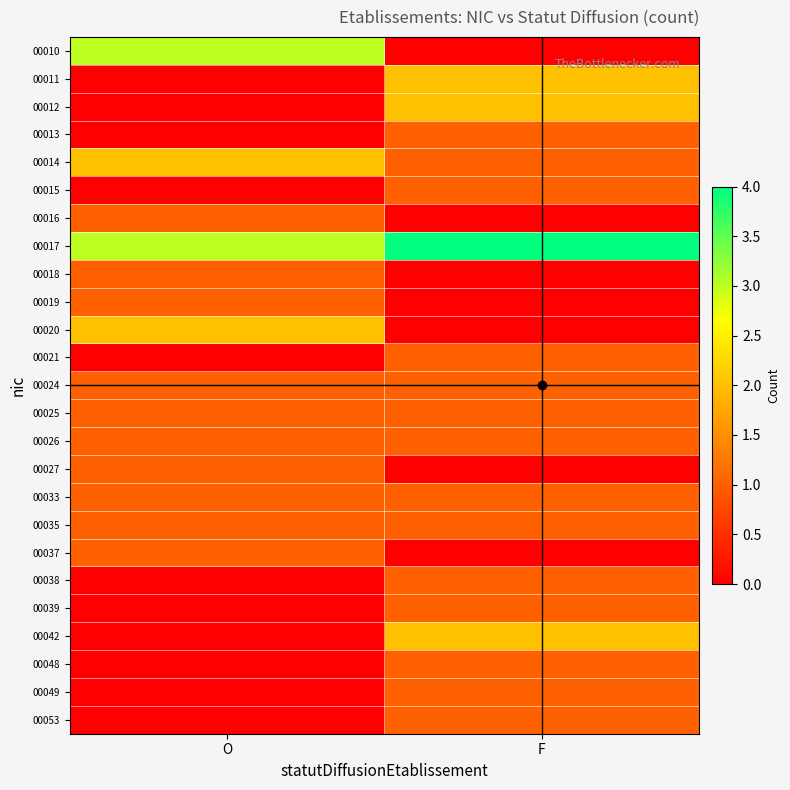

At which category does the chart reach its minimum across all series?

F